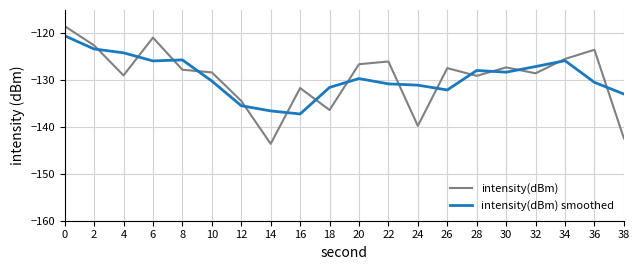

How many lines are shown in the chart?

2